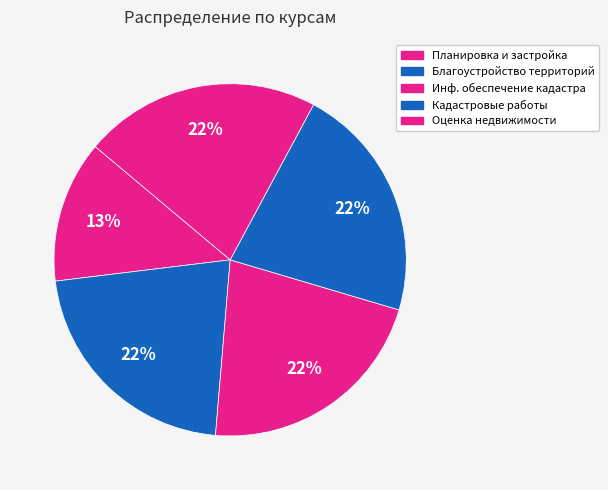

Does any single category account for the majority?

No